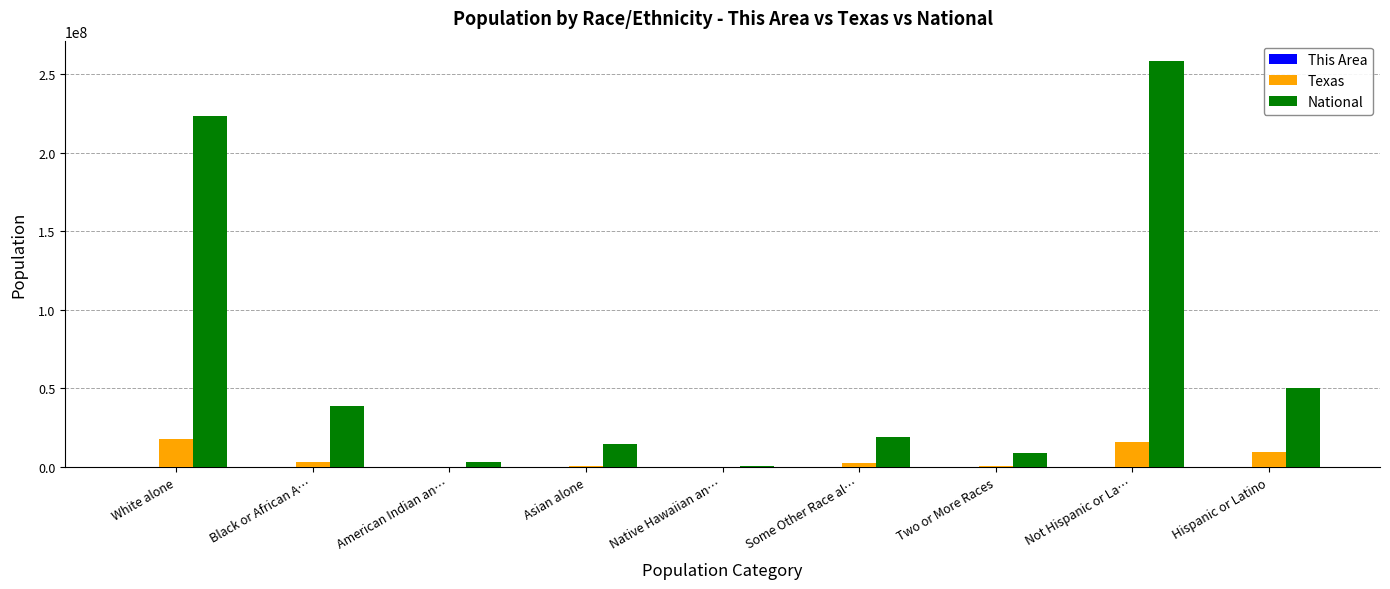

At which category is the sum across all series the highest?

Not Hispanic or La…